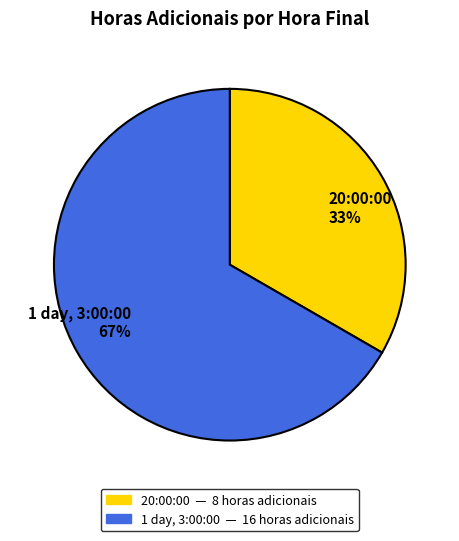

Which category has the smallest portion of the pie?

20:00:00